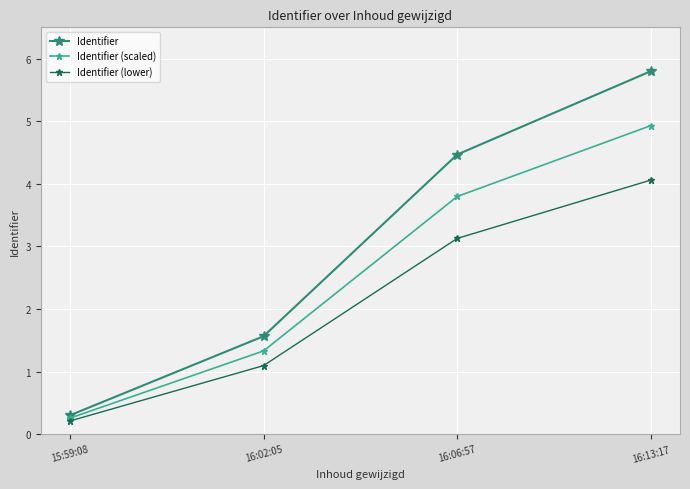

The Identifier (scaled) series shows 3.8 at 16:06:57. True or false?

True